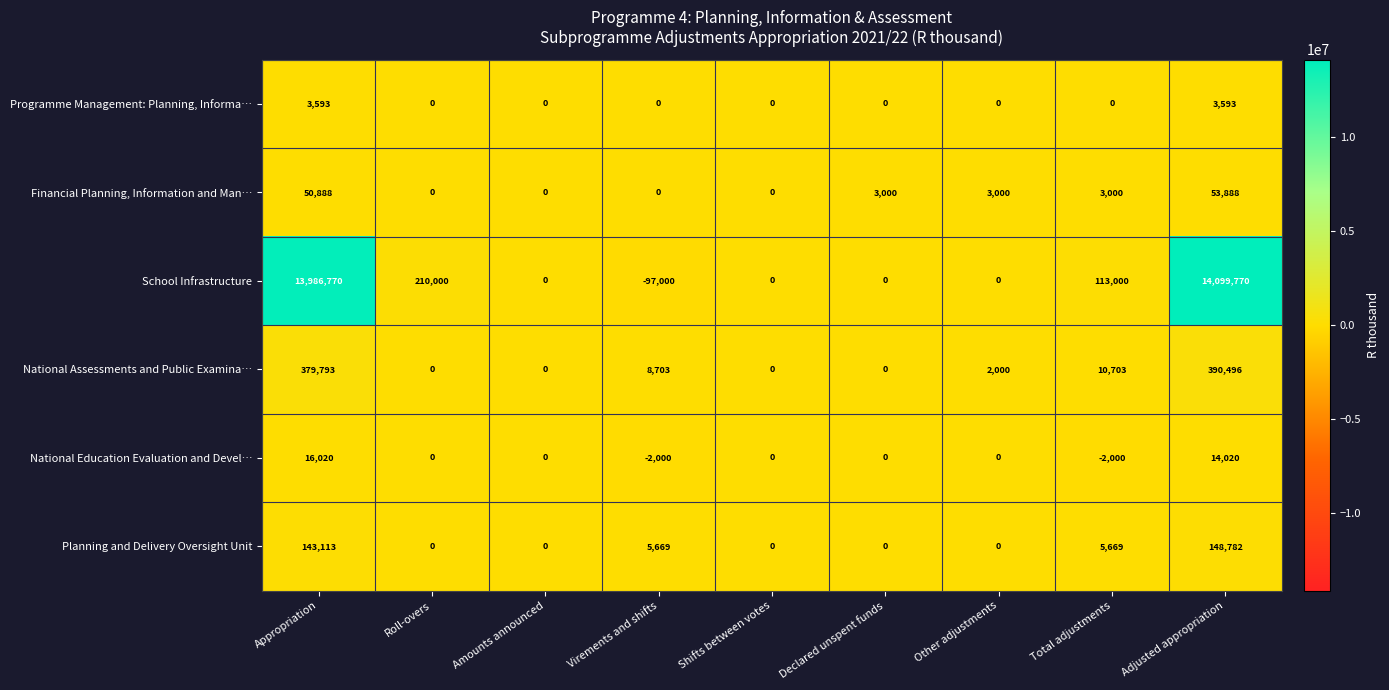

The Programme Management: Planning, Informa… series shows 5559 at Appropriation. True or false?

False